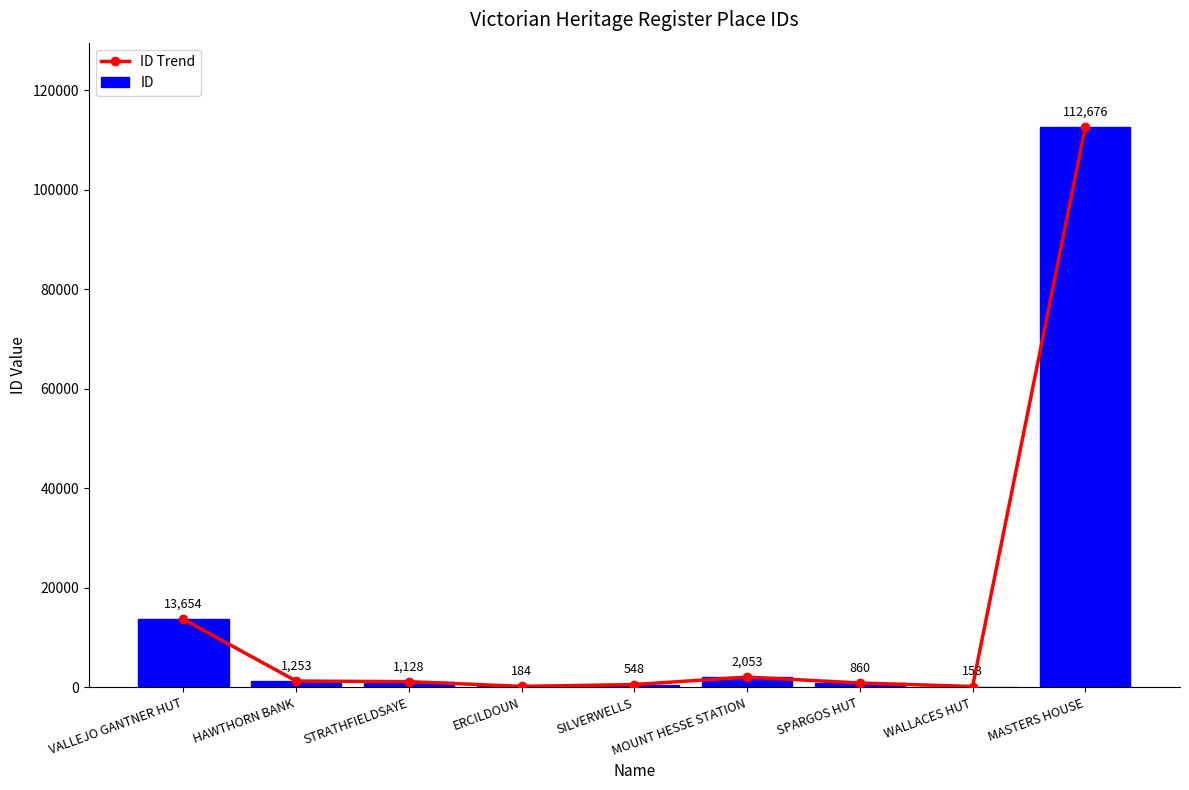

What are all the series names shown in the legend?

ID Trend, ID